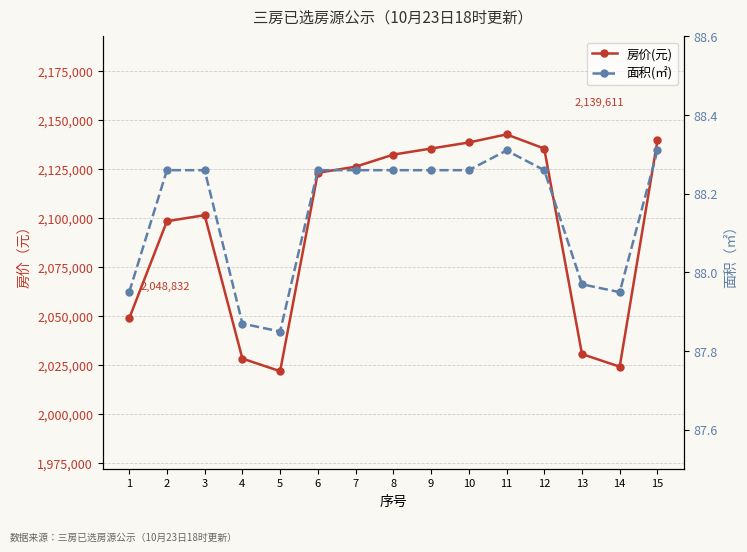

Reading right to left, list all the values displayed in this chart.

房价(元): 2139611.0	2024206.0	2030648.0	2135487.0	2142702.0	2138576.0	2135487.0	2132398.0	2126220.0	2123131.0	2021904.0	2028340.0	2101507.0	2098418.0	2048832.0
面积(㎡): 88.3	88.0	88.0	88.3	88.3	88.3	88.3	88.3	88.3	88.3	87.8	87.9	88.3	88.3	88.0